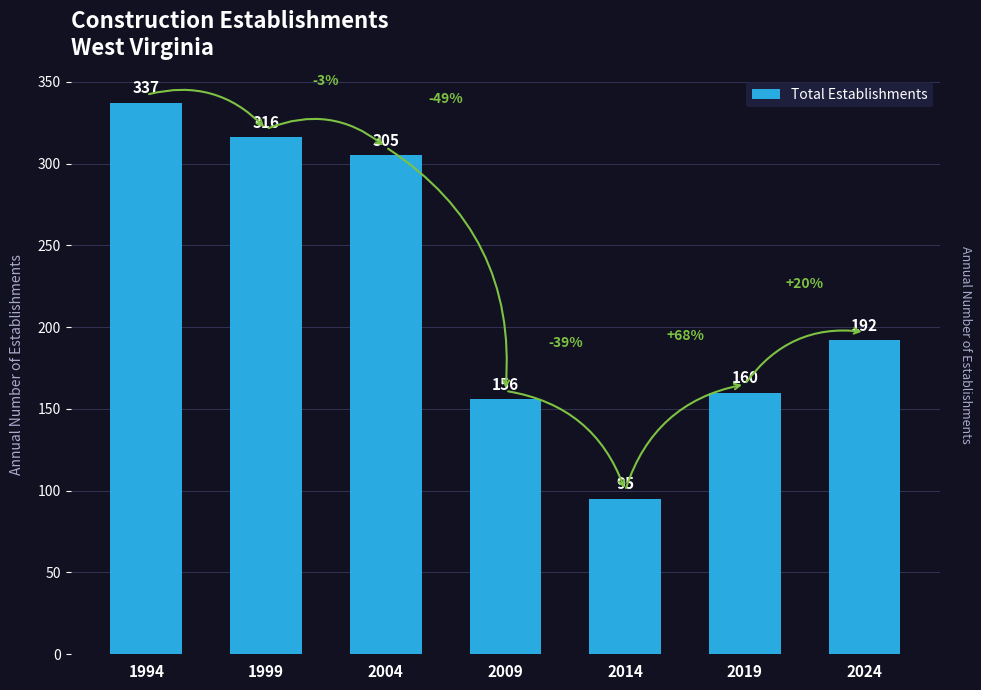

The chart shows a value of 305 at 2004. True or false?

True